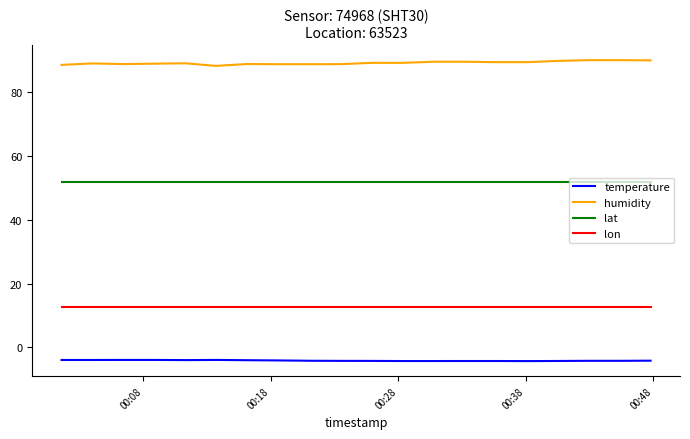

Which series has the largest total across all categories?

humidity